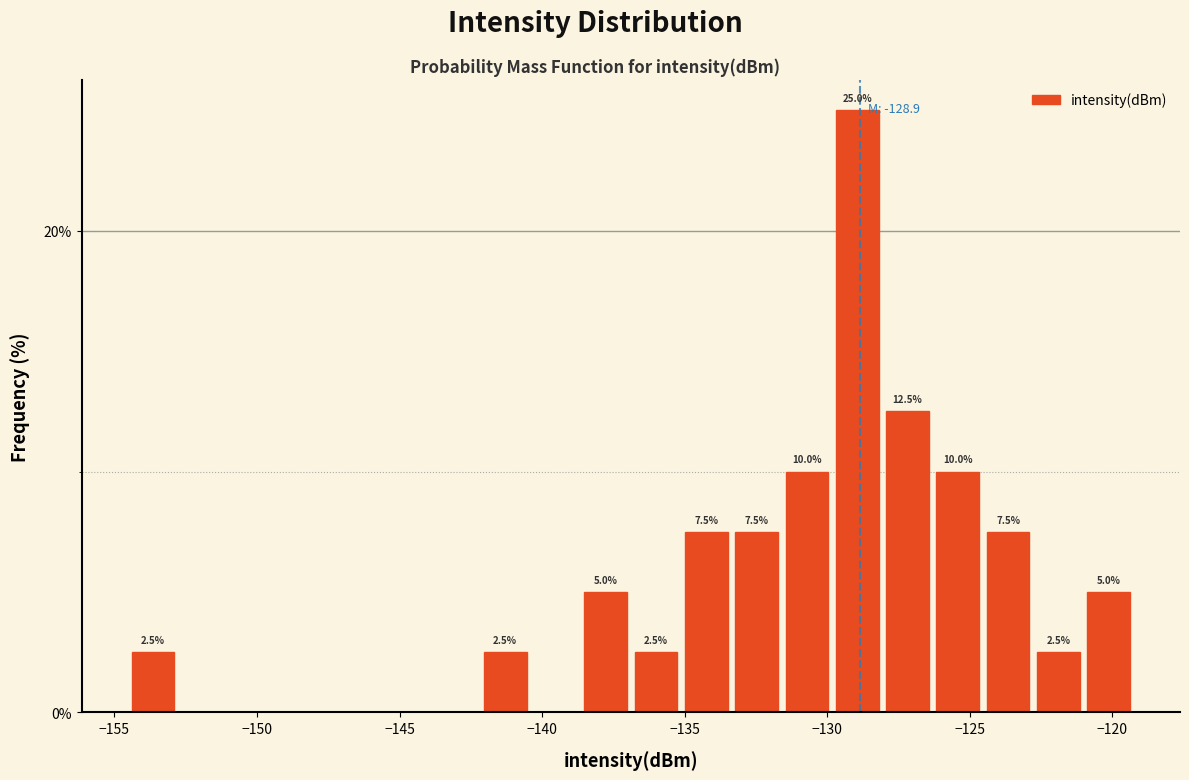

Read against the x-axis, roughly where is the centre of the tallest bar?

-129.0